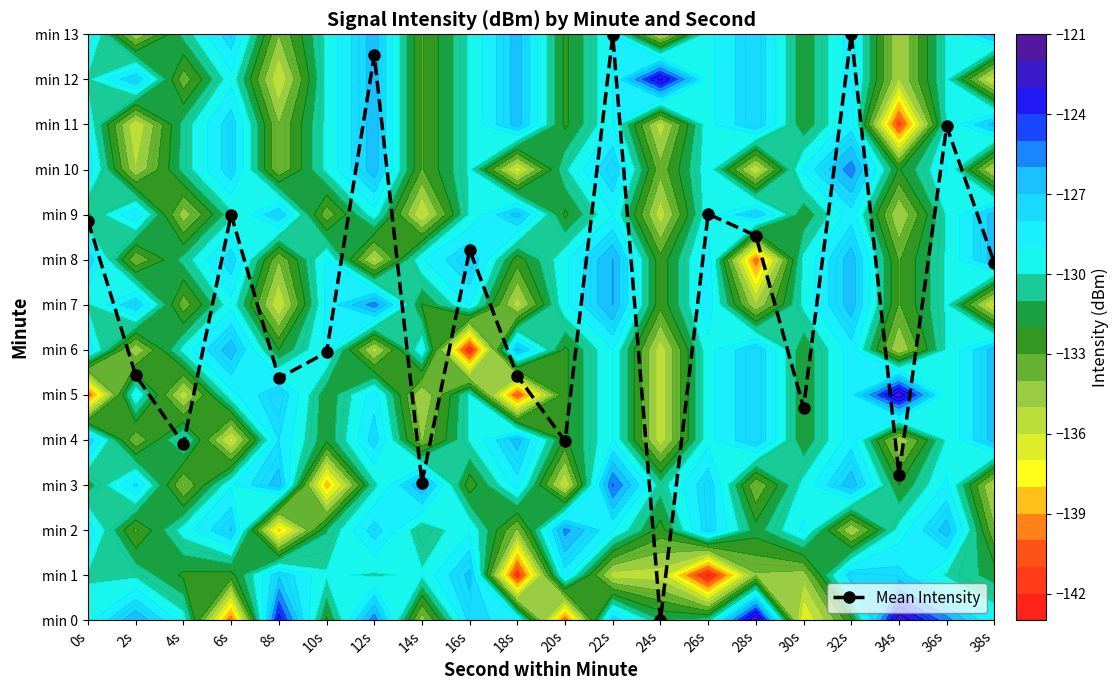

What is the approximate value at 36s?

11.0